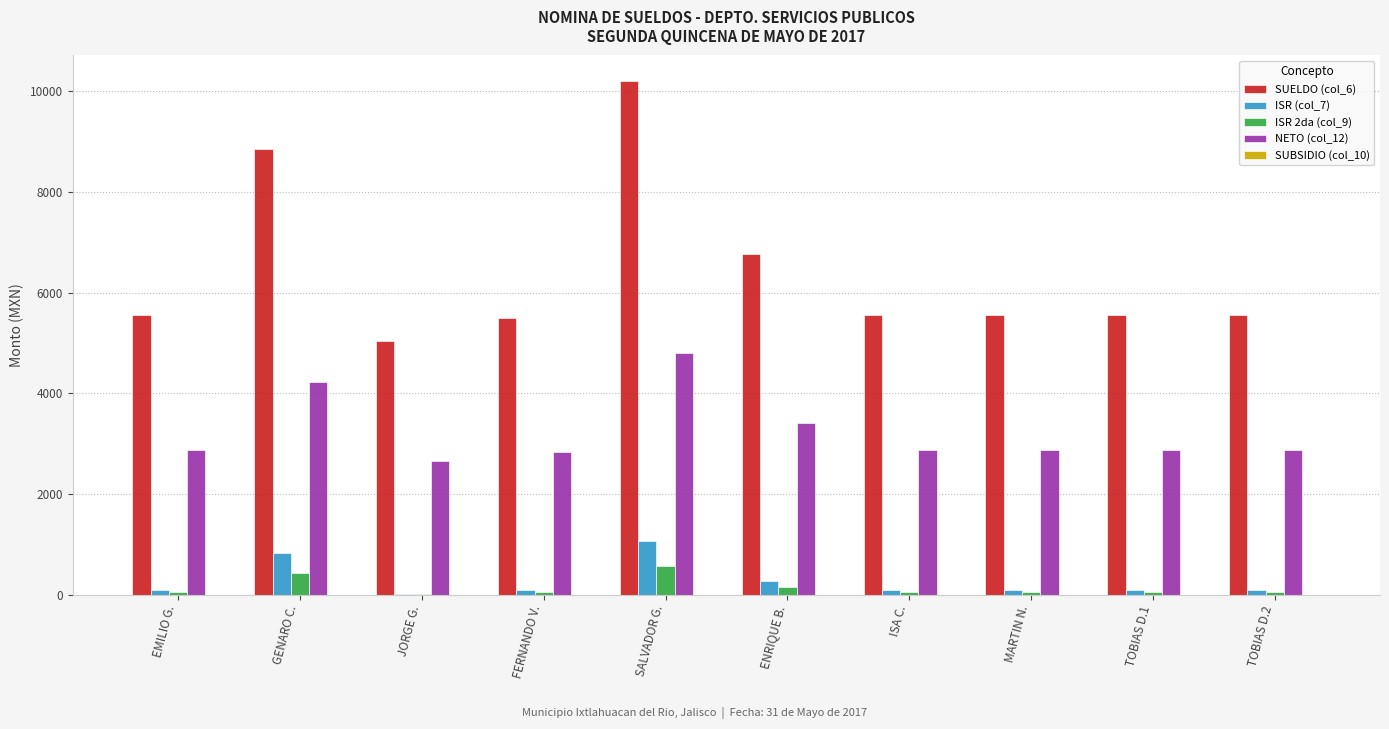

Count the number of categories in the chart.

10